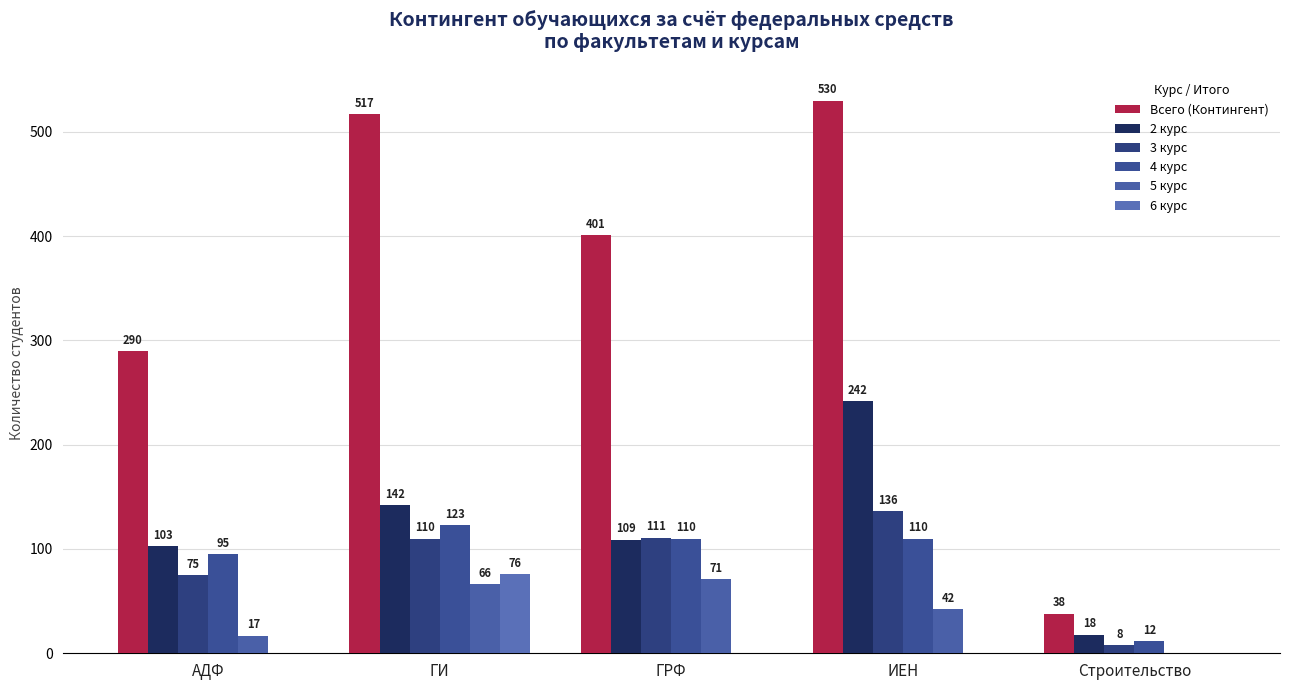

Which has a higher value, АДФ or Строительство?

АДФ